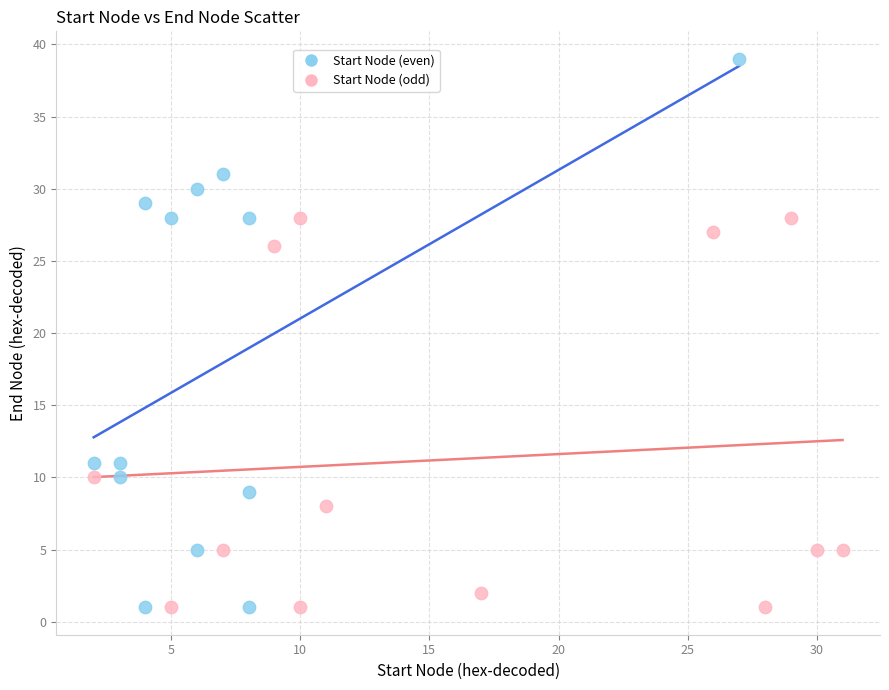

Which series contains the highest Y value?

Start Node (even)